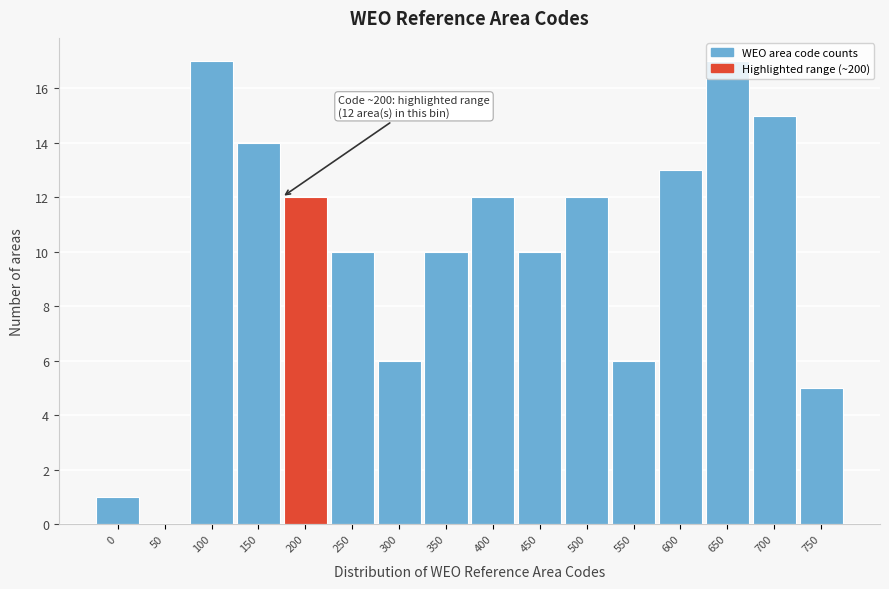

What is the sum of all values?

160